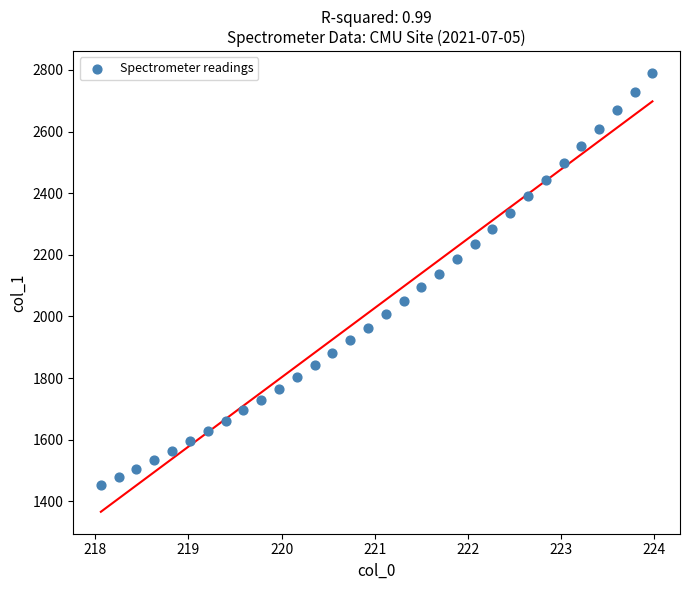

What is the range of Y values (max minus min)?

1337.7